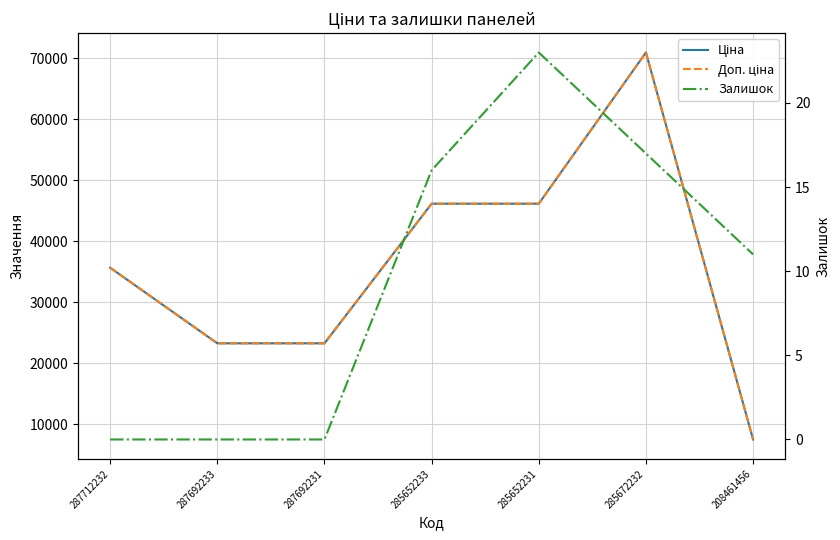

Between 287692231 and 287692233, which is larger?

287692231